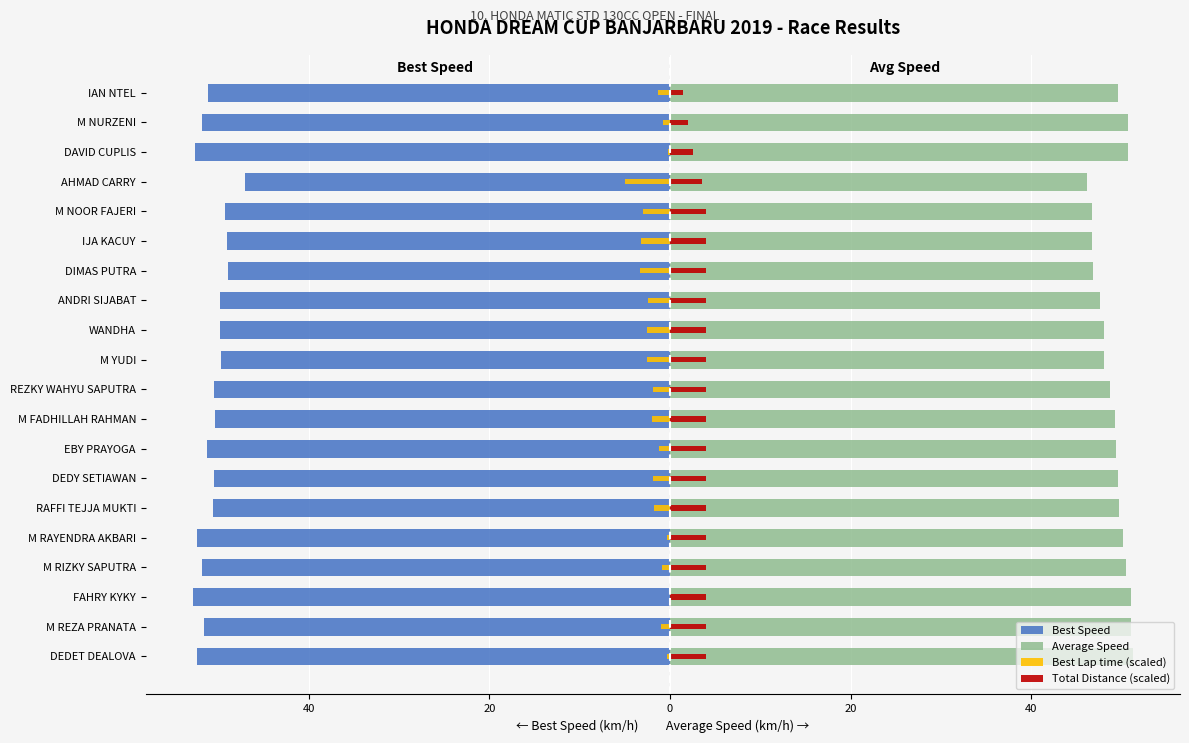

How many Total Distance (scaled) values are between 4 and 5?

16